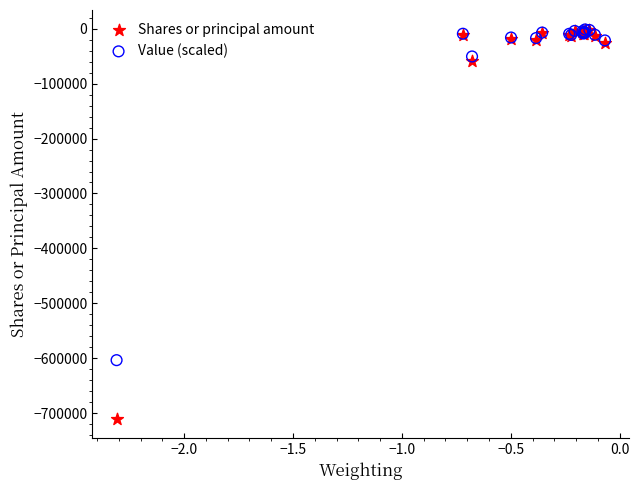

Across all series, what Y value is closest to -355695?

-603625.8